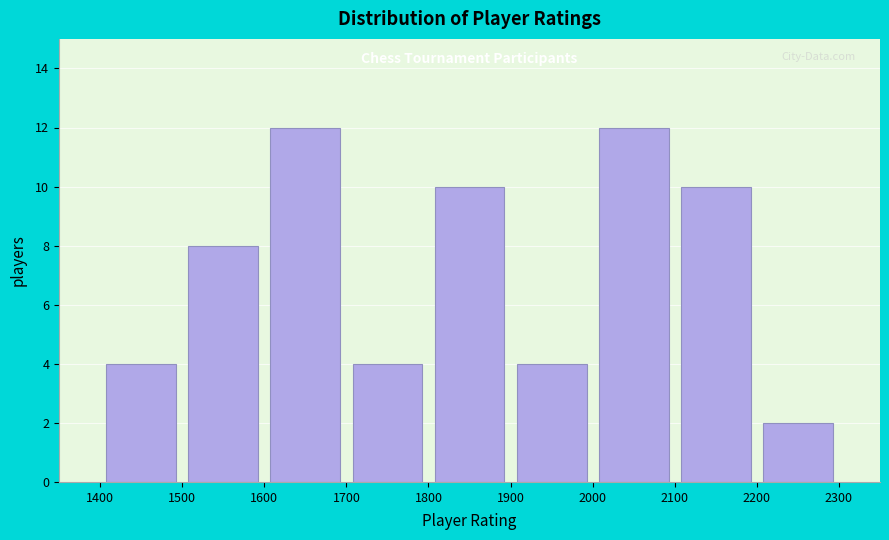

Reading left to right, transcribe this chart: for each bar, give the range it covers on the x-axis and its height. The values are not printed on the chart, so give them approximately, as read against the axis.

1400 to 1500: 4
1500 to 1600: 8
1600 to 1700: 12
1700 to 1800: 4
1800 to 1900: 10
1900 to 2000: 4
2000 to 2100: 12
2100 to 2200: 10
2200 to 2300: 2